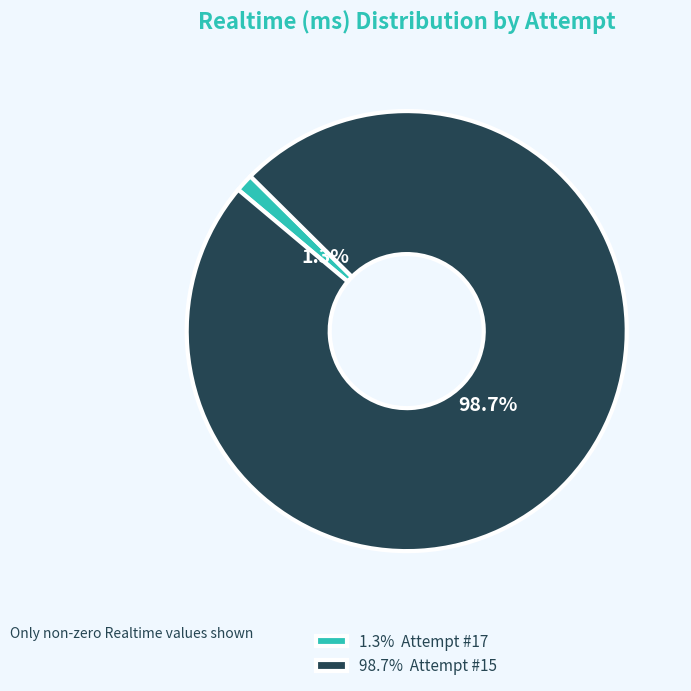

How many slices are in this pie chart?

2